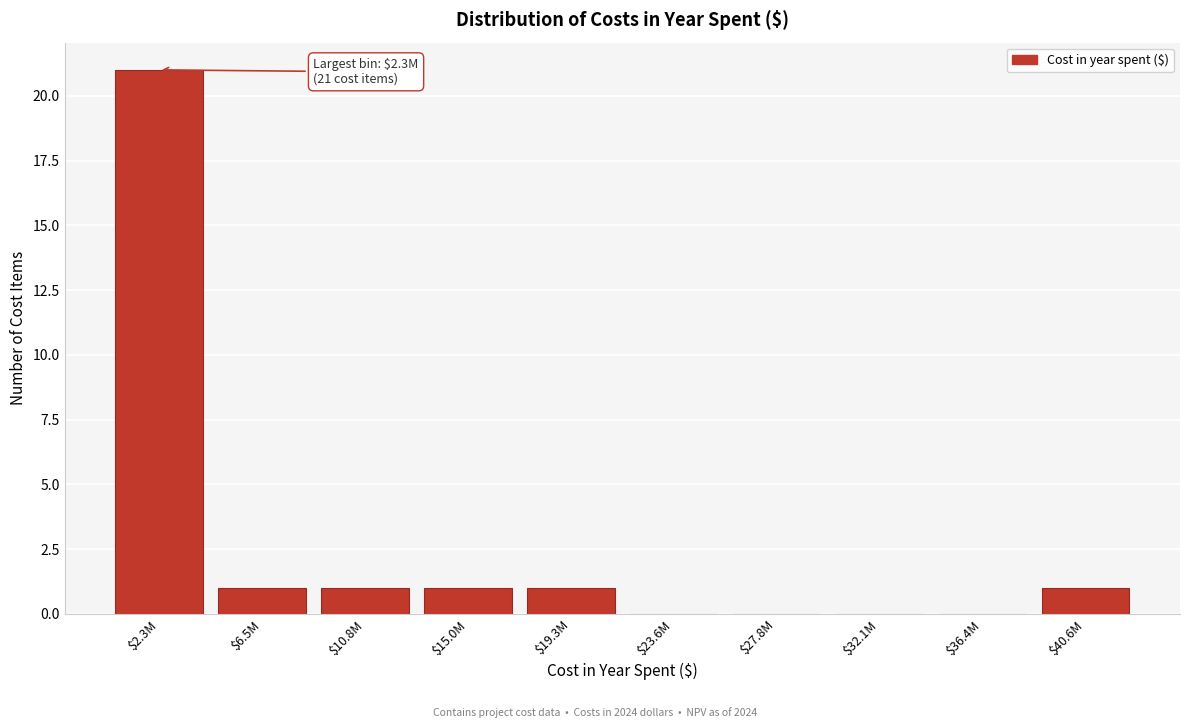

Is it true that the value at $2.3M is 27?

False